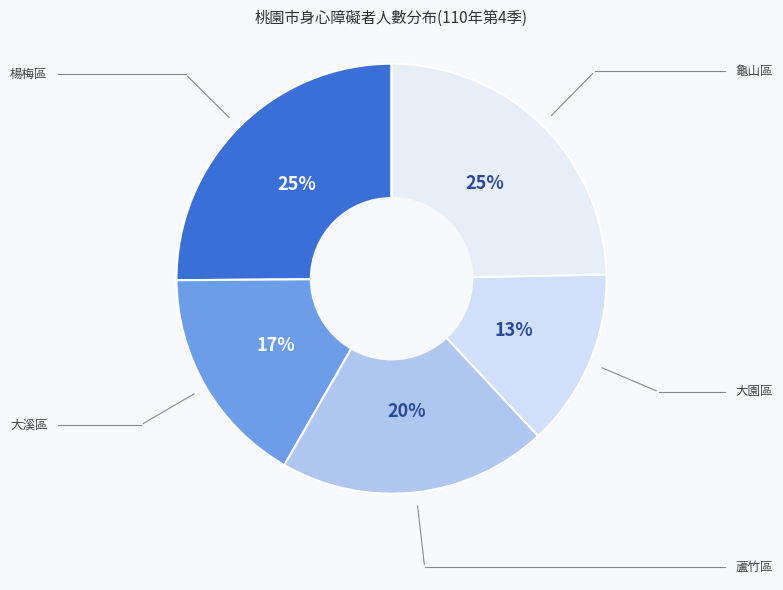

Which slice is the largest?

楊梅區